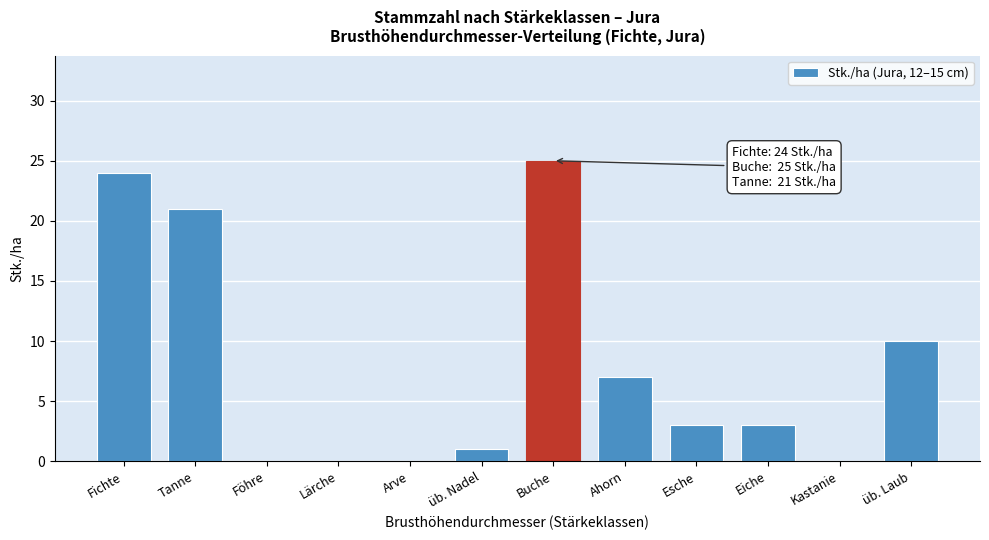

What is the change in value from Arve to Esche?

+3